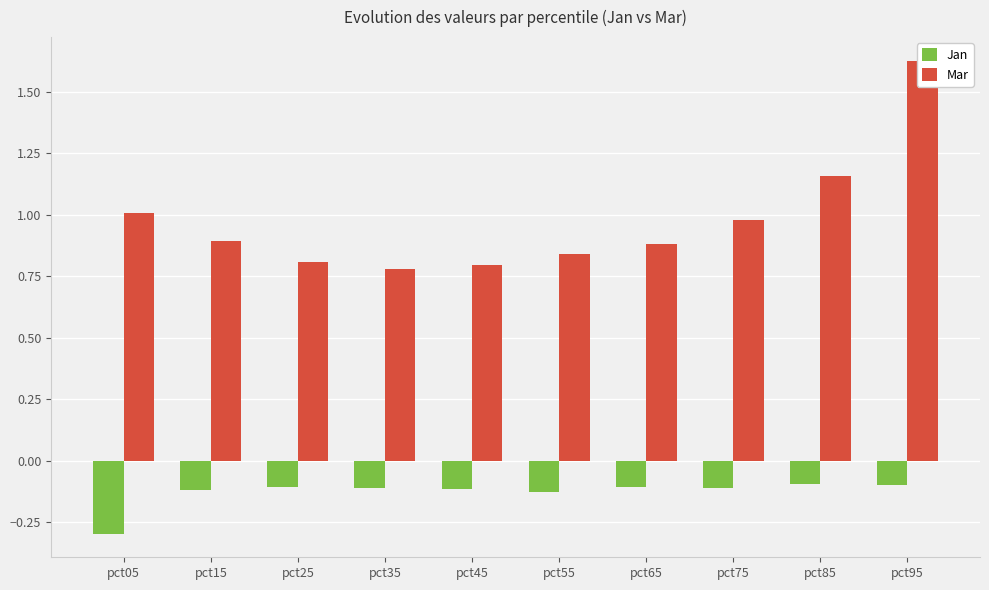

What are all the series names shown in the legend?

Jan, Mar